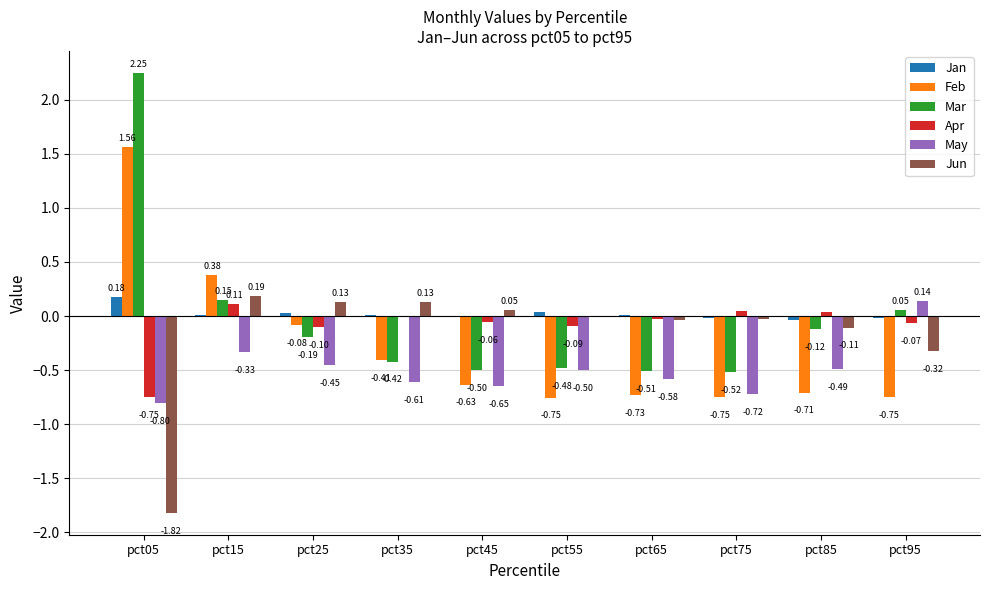

True or false: Mar has a value of -0.5 at pct55.

True